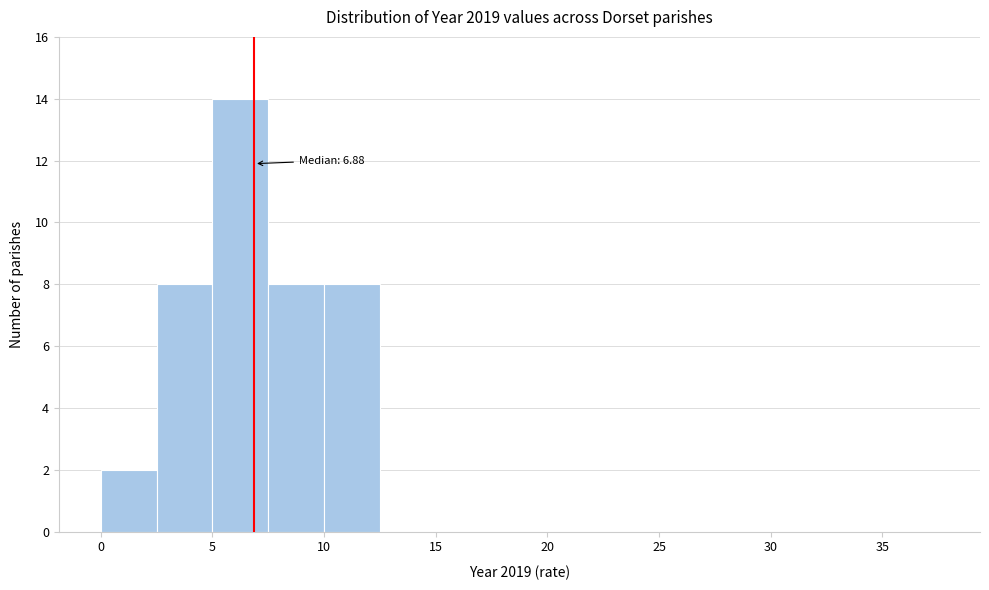

Over which range of the x-axis is the bar tallest?

5.0 to 7.5